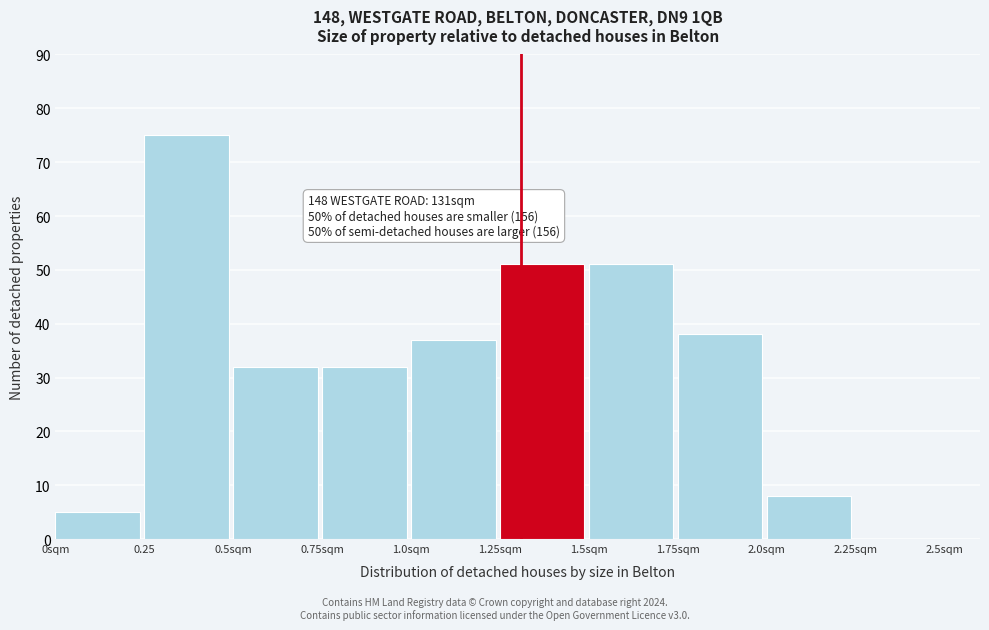

Reading left to right, list all the values displayed in this chart.

0sqm=5	0.25=75	0.5sqm=32	0.75sqm=32	1.0sqm=37	1.25sqm=51	1.5sqm=51	1.75sqm=38	2.0sqm=8	2.25sqm=0